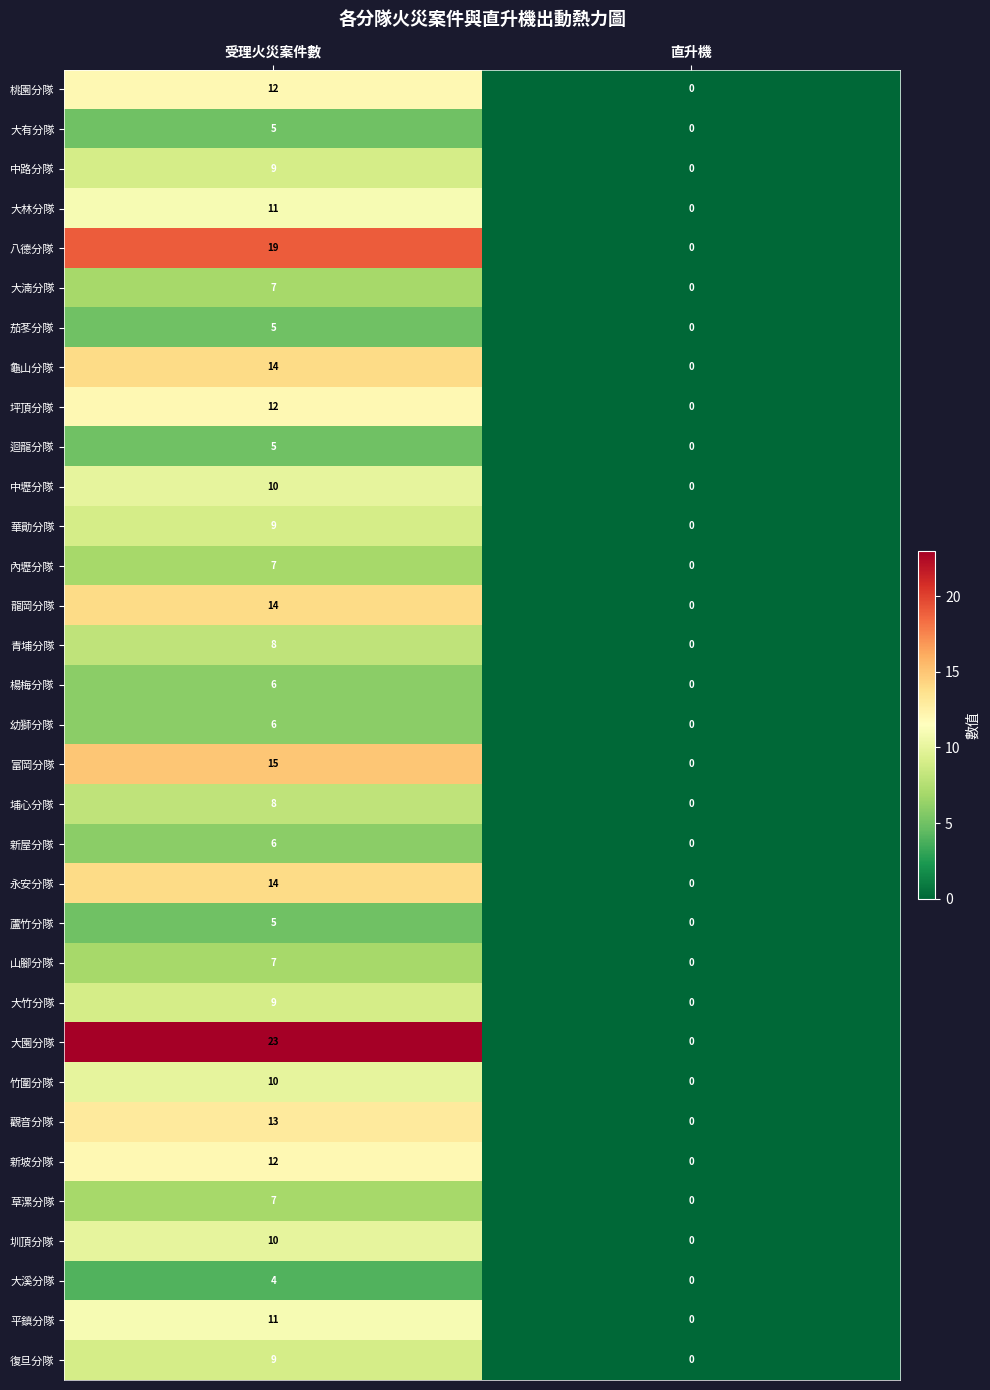

At which category is the sum across all series the highest?

受理火災案件數